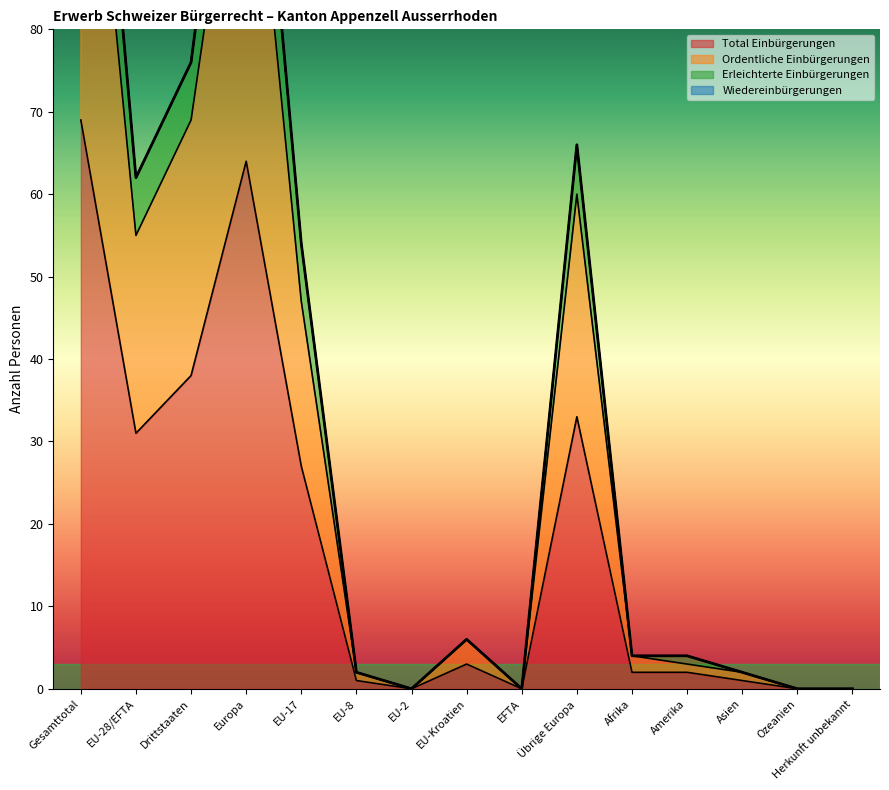

Does the chart display data point markers on the line(s)?

No